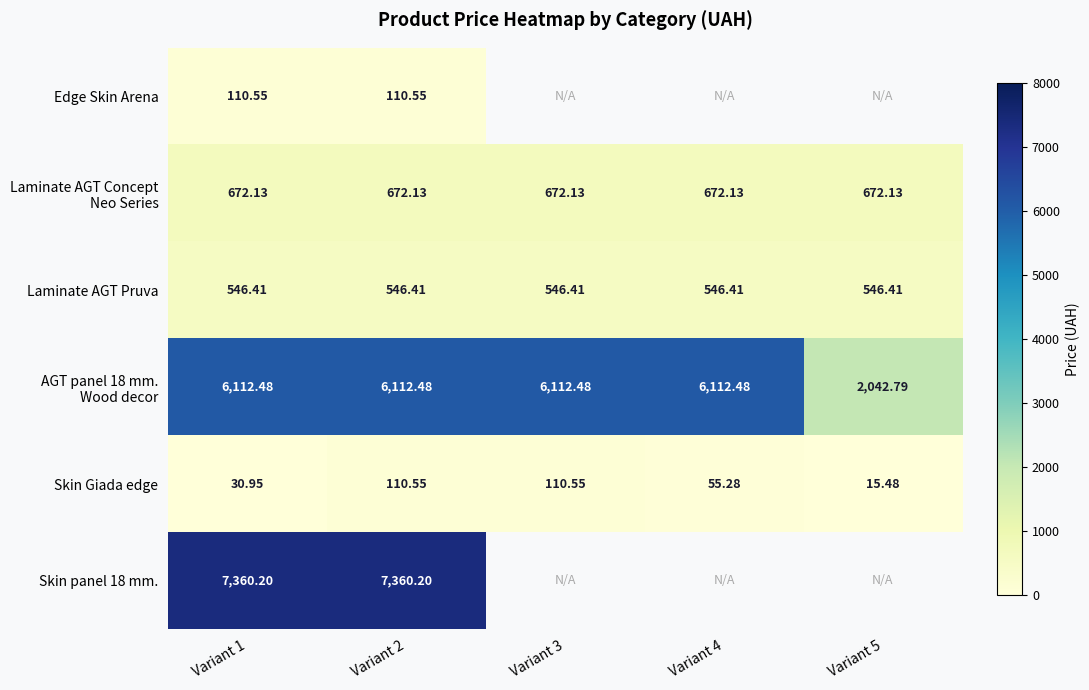

Rank the series at Variant 1 from highest to lowest value.

Skin panel 18 mm., AGT panel 18 mm. Wood decor, Laminate AGT Concept Neo Series, Laminate AGT Pruva, Edge Skin Arena, Skin Giada edge